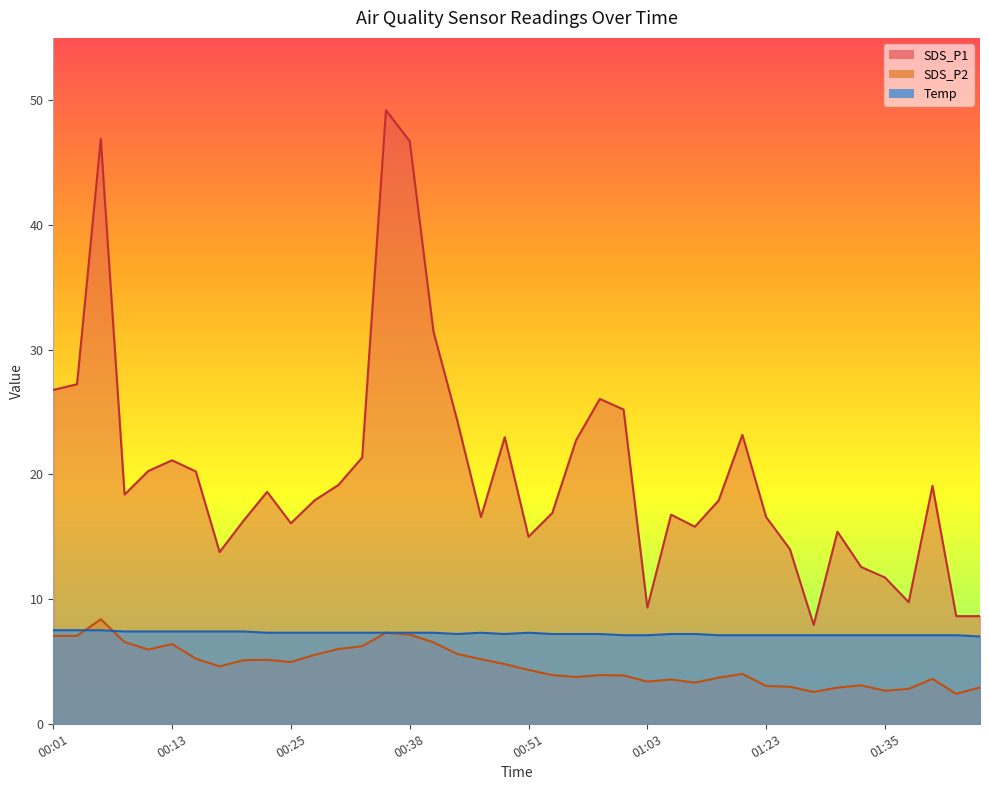

Which category has the highest value in the SDS_P2 series?

00:06